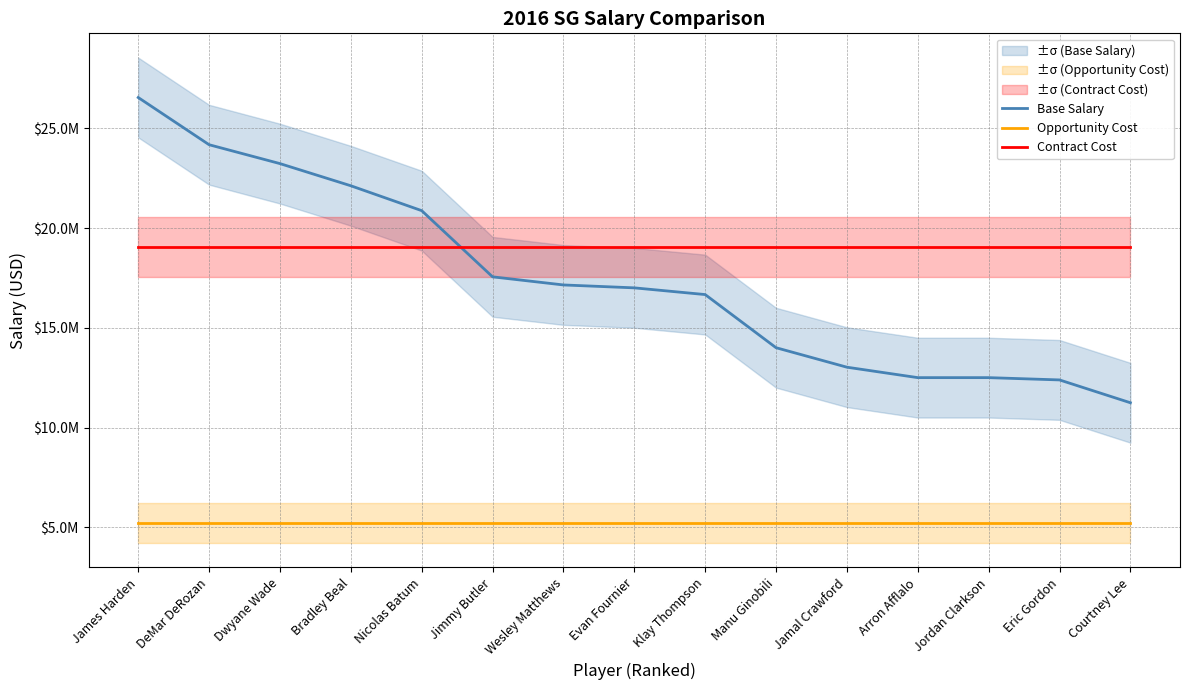

At which label is Opportunity Cost closest to 5204686?

James Harden